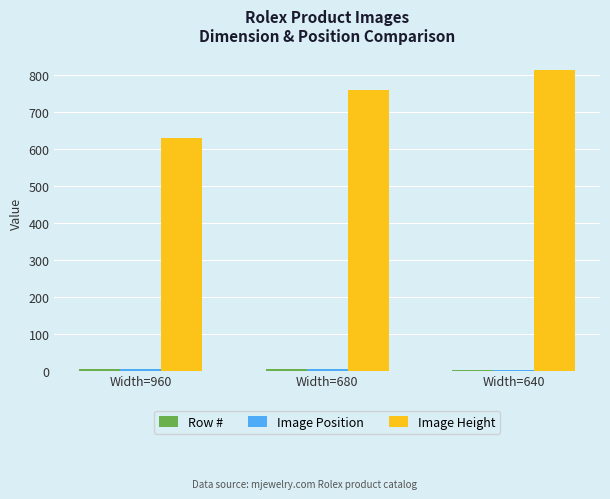

At which label does Image Height reach its peak?

Width=640